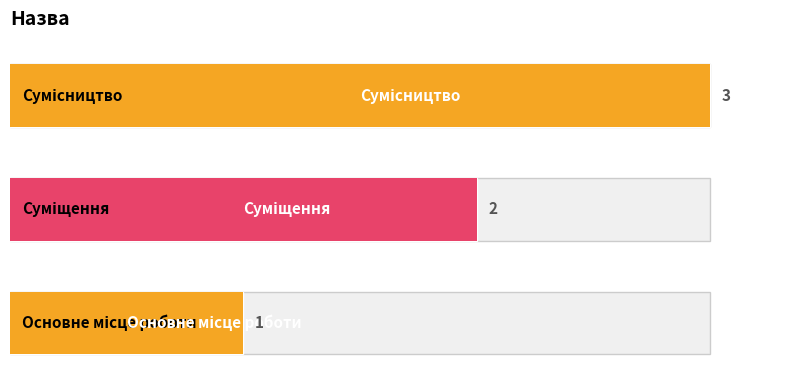

What is the sum of all values?

6